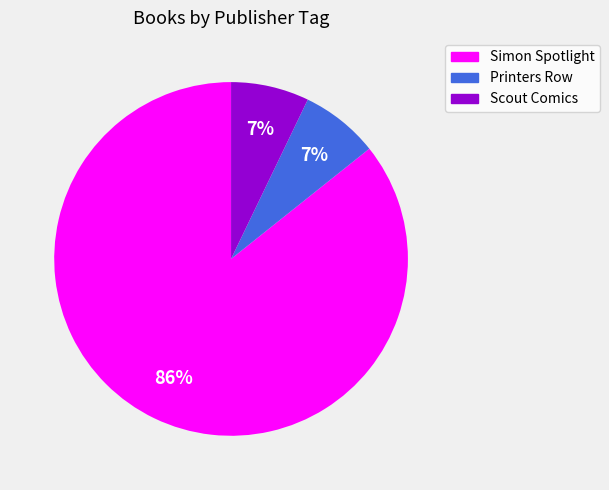

Is it true that Printers Row is 7% of the pie?

True